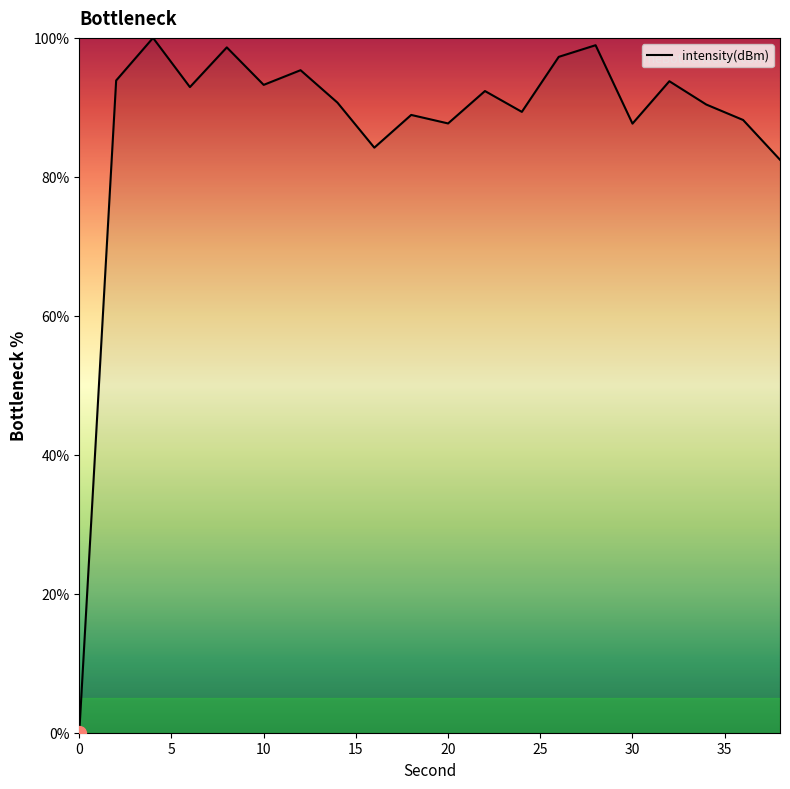

What is the difference between the maximum and minimum values?

100.0